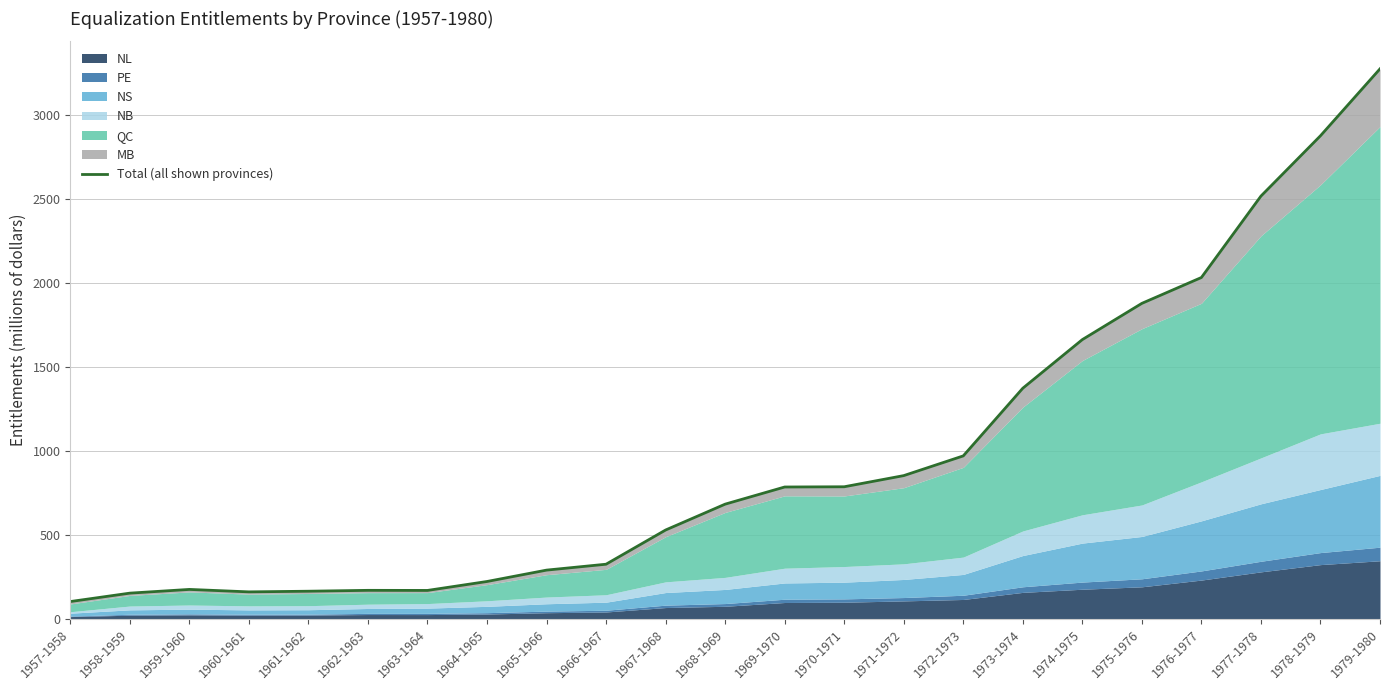

How many lines are shown in the chart?

1